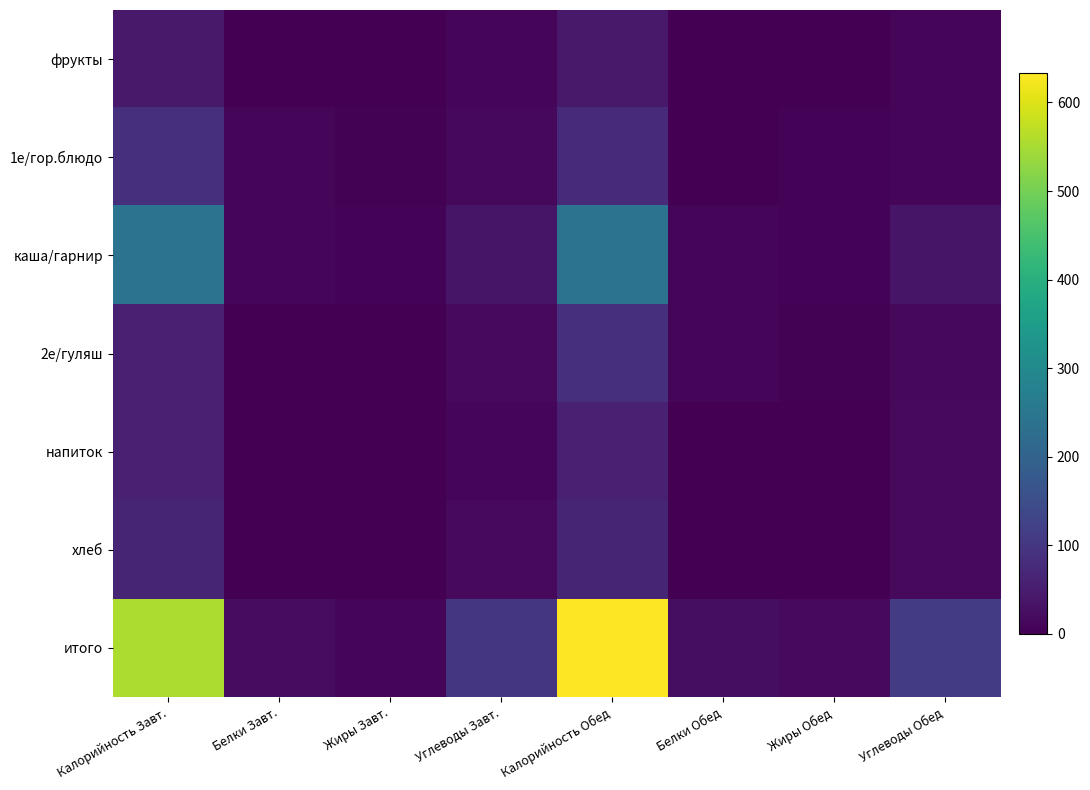

Reading left to right, list all the values displayed in this chart.

фрукты: Калорийность Завт.=44.4	Белки Завт.=0.4	Жиры Завт.=0.4	Углеводы Завт.=9.9	Калорийность Обед=44.4	Белки Обед=0.4	Жиры Обед=0.4	Углеводы Обед=9.9
1е/гор.блюдо: Калорийность Завт.=86.3	Белки Завт.=8.3	Жиры Завт.=2.6	Углеводы Завт.=12.7	Калорийность Обед=78.7	Белки Обед=1.7	Жиры Обед=5.0	Углеводы Обед=10.4
каша/гарнир: Калорийность Завт.=241.8	Белки Завт.=8.1	Жиры Завт.=6.9	Углеводы Завт.=35.9	Калорийность Обед=241.8	Белки Обед=8.1	Жиры Обед=6.9	Углеводы Обед=35.9
2е/гуляш: Калорийность Завт.=58.0	Белки Завт.=0.2	Жиры Завт.=0.0	Углеводы Завт.=15.0	Калорийность Обед=86.3	Белки Обед=8.3	Жиры Обед=2.6	Углеводы Обед=12.7
напиток: Калорийность Завт.=58.5	Белки Завт.=2.0	Жиры Завт.=0.2	Углеводы Завт.=12.1	Калорийность Обед=58.0	Белки Обед=0.2	Жиры Обед=0.0	Углеводы Обед=15.0
хлеб: Калорийность Завт.=65.3	Белки Завт.=1.8	Жиры Завт.=0.3	Углеводы Завт.=15.0	Калорийность Обед=65.3	Белки Обед=1.8	Жиры Обед=0.3	Углеводы Обед=15.0
итого: Калорийность Завт.=554.2	Белки Завт.=20.7	Жиры Завт.=10.5	Углеводы Завт.=100.5	Калорийность Обед=633.0	Белки Обед=22.4	Жиры Обед=15.5	Углеводы Обед=110.9